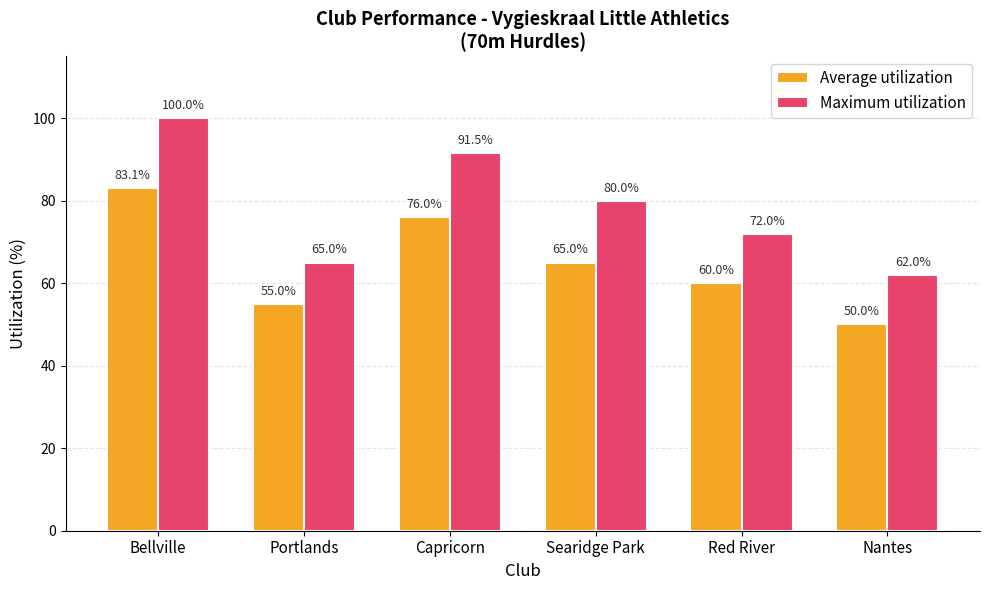

Rank the series at Searidge Park from lowest to highest value.

Average utilization, Maximum utilization